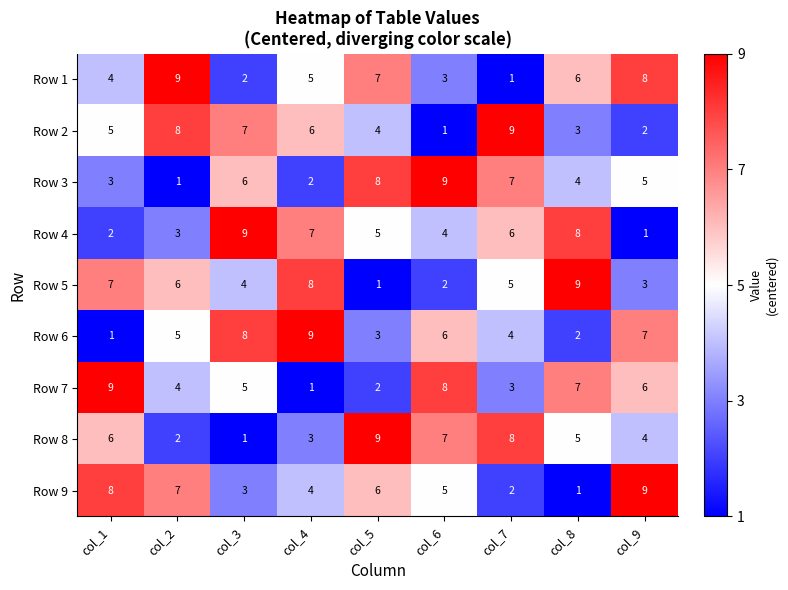

Between col_4 and col_9, which series saw the biggest shift?

Row 4